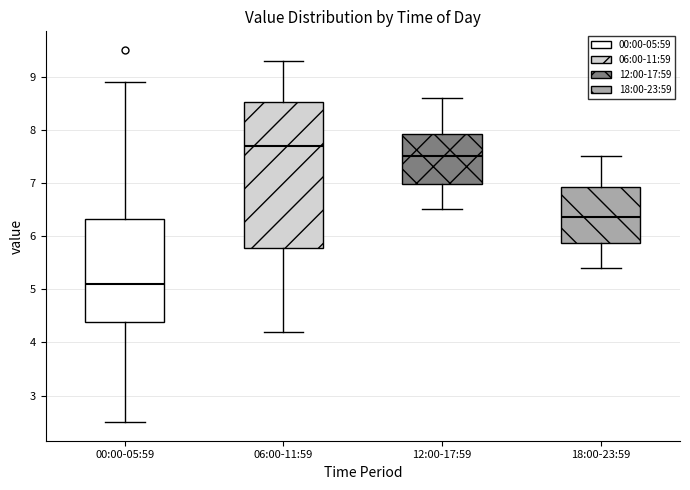

Reading left to right, read every box against the y-axis: the position of its median line, the range the box covers, and the ends of its whiskers. The values are not printed on the chart, so give them approximately, as read against the axis.

00:00-05:59: median 5.1, box 4.4 to 6.3, whiskers 2.5 to 8.9
06:00-11:59: median 7.7, box 5.8 to 8.5, whiskers 4.2 to 9.3
12:00-17:59: median 7.5, box 7.0 to 7.9, whiskers 6.5 to 8.6
18:00-23:59: median 6.4, box 5.9 to 6.9, whiskers 5.4 to 7.5